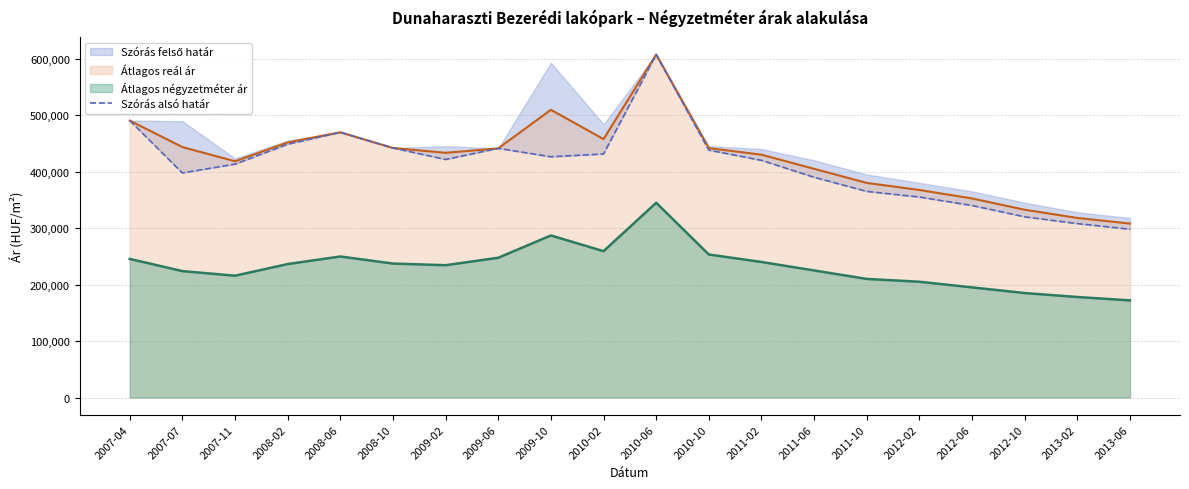

Does the chart have visible grid lines?

Yes